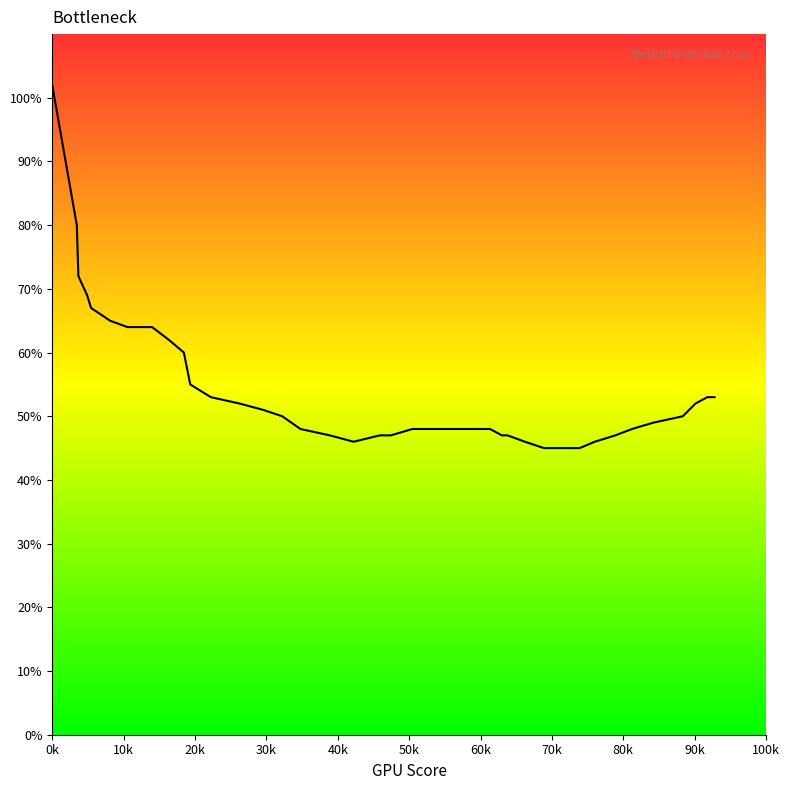

What is the difference between the maximum and minimum values?

57